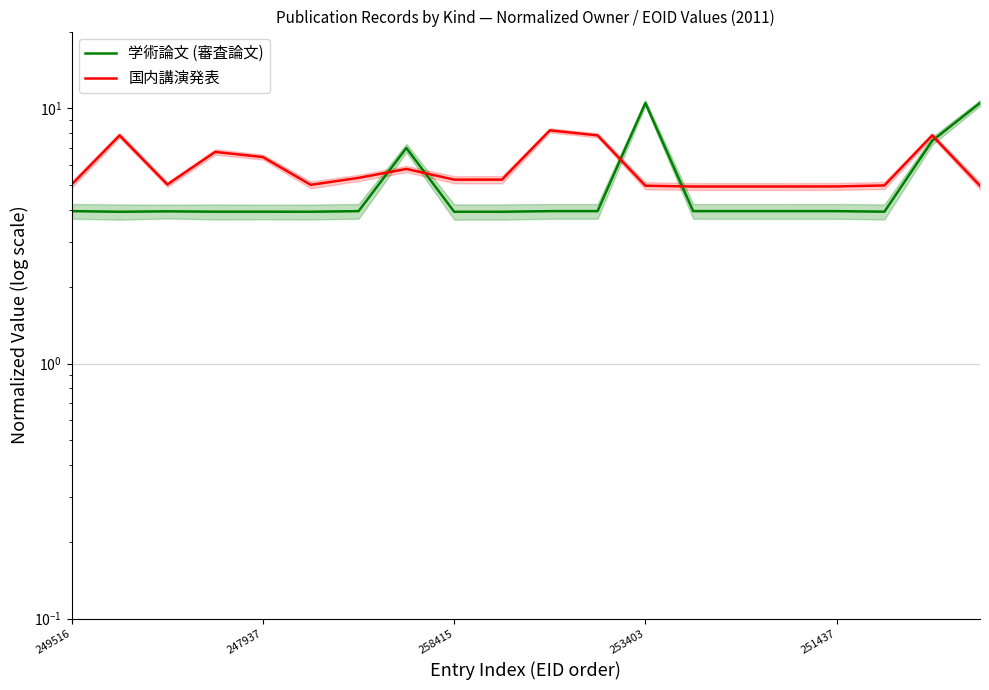

The value of 国内講演発表 at 258415 is 5.3. True or false?

True